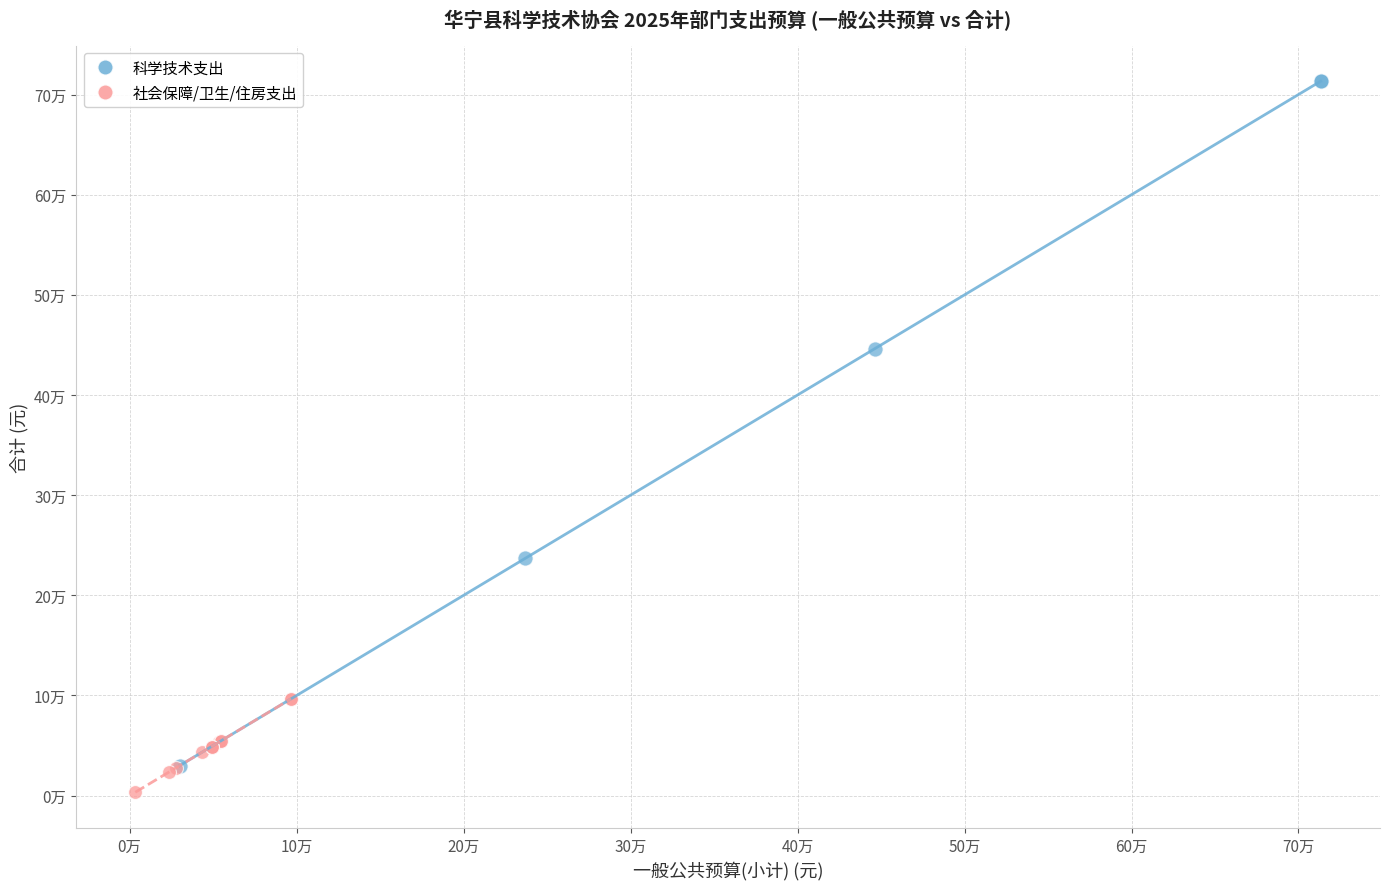

Which series reaches the maximum Y coordinate?

科学技术支出